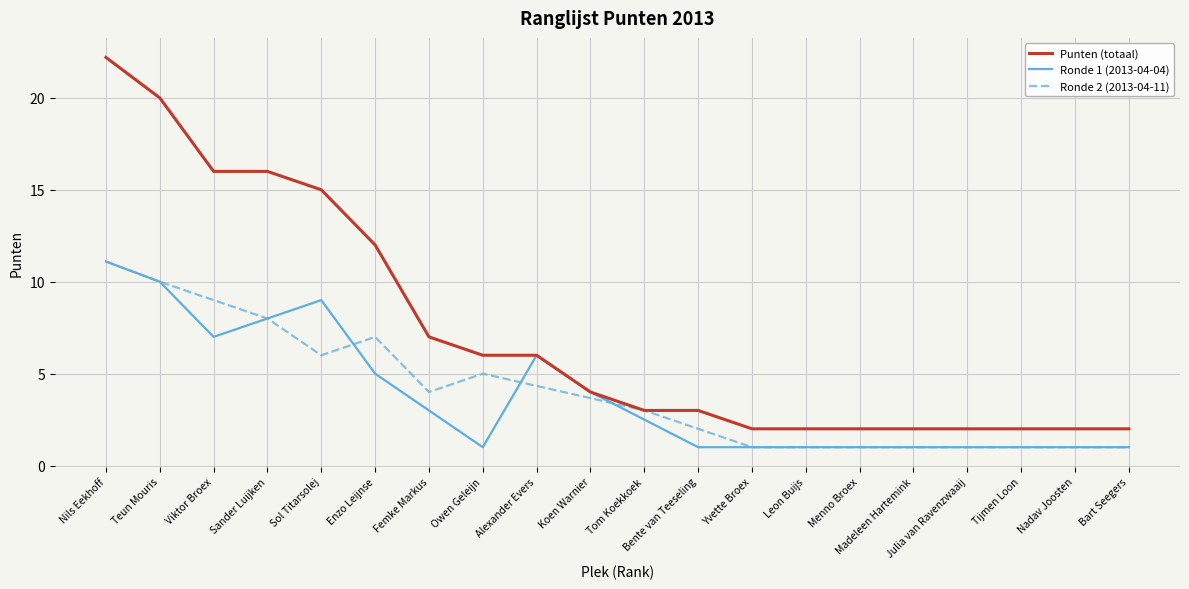

The chart shows a value of 3.8 at Femke Markus. True or false?

False